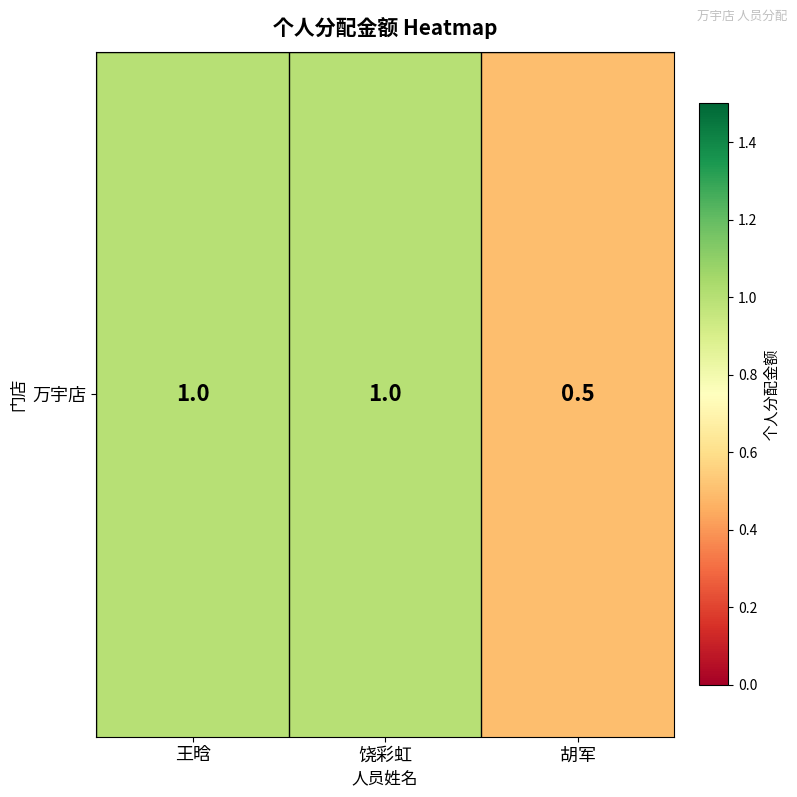

Reading left to right, extract all data points from this chart.

1.0	1.0	0.5